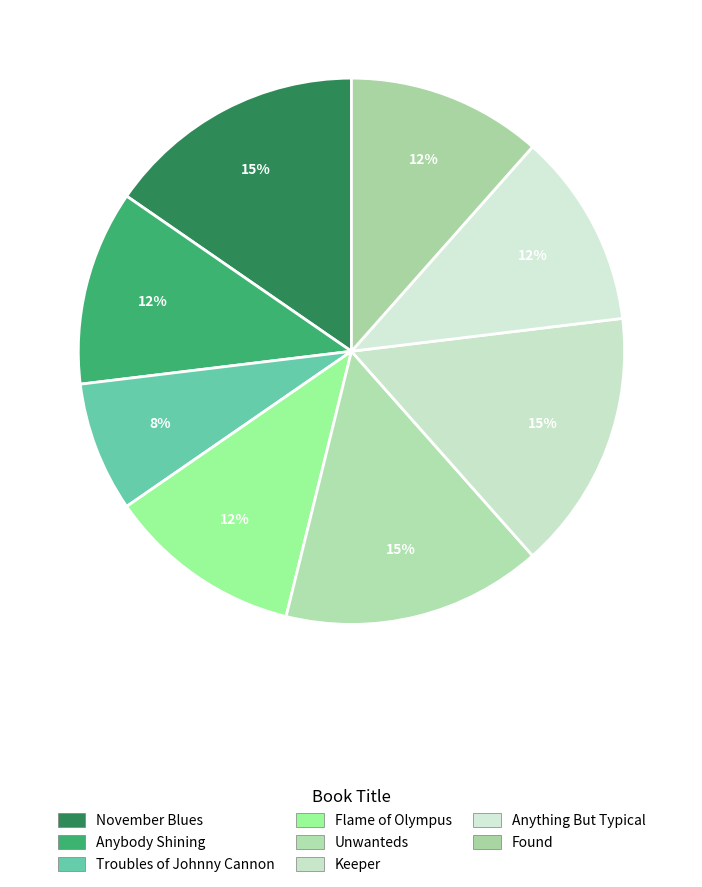

Which category has the biggest portion of the pie?

November Blues